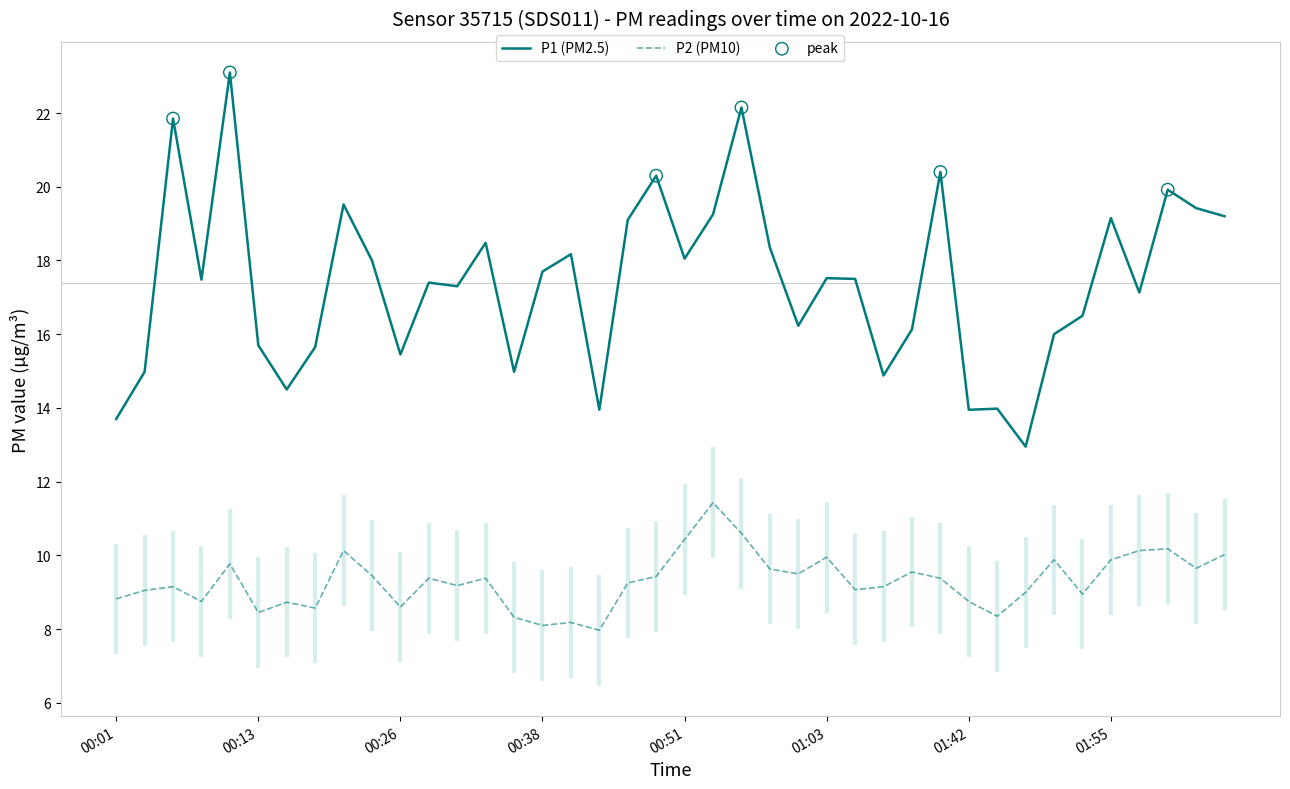

Which series contains the lowest Y value?

P2